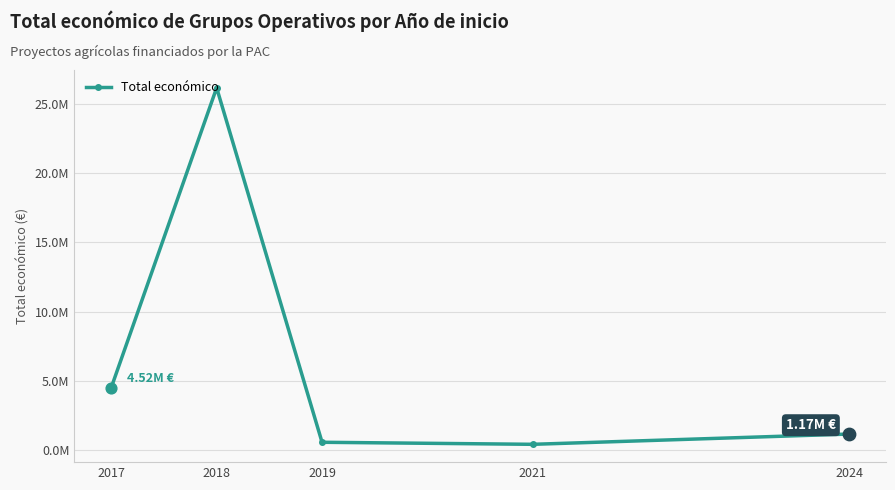

Does the chart have visible grid lines?

Yes